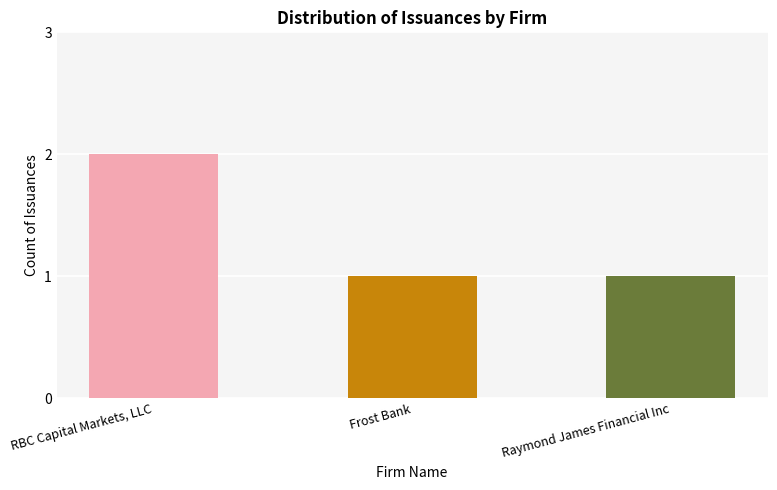

What position from the left is Raymond James Financial Inc?

3